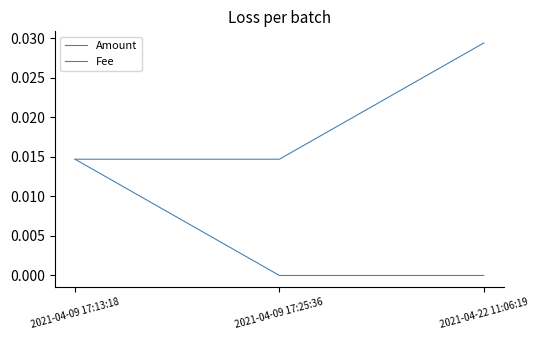

Rank the series by their average value, from highest to lowest.

Fee, Amount